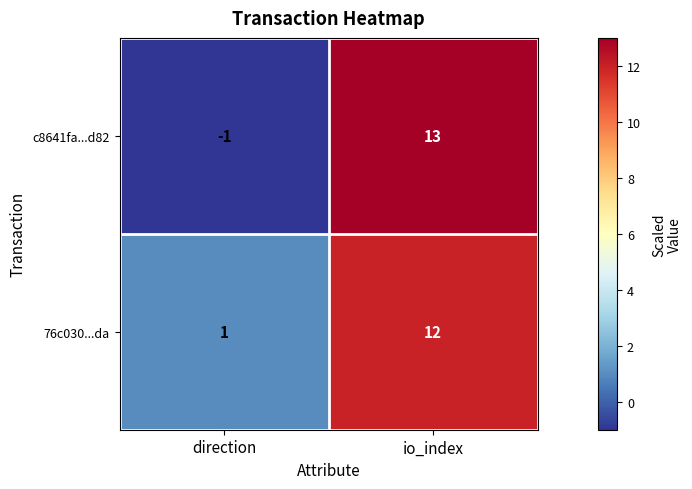

At which label is c8641fa...d82 closest to 6?

direction